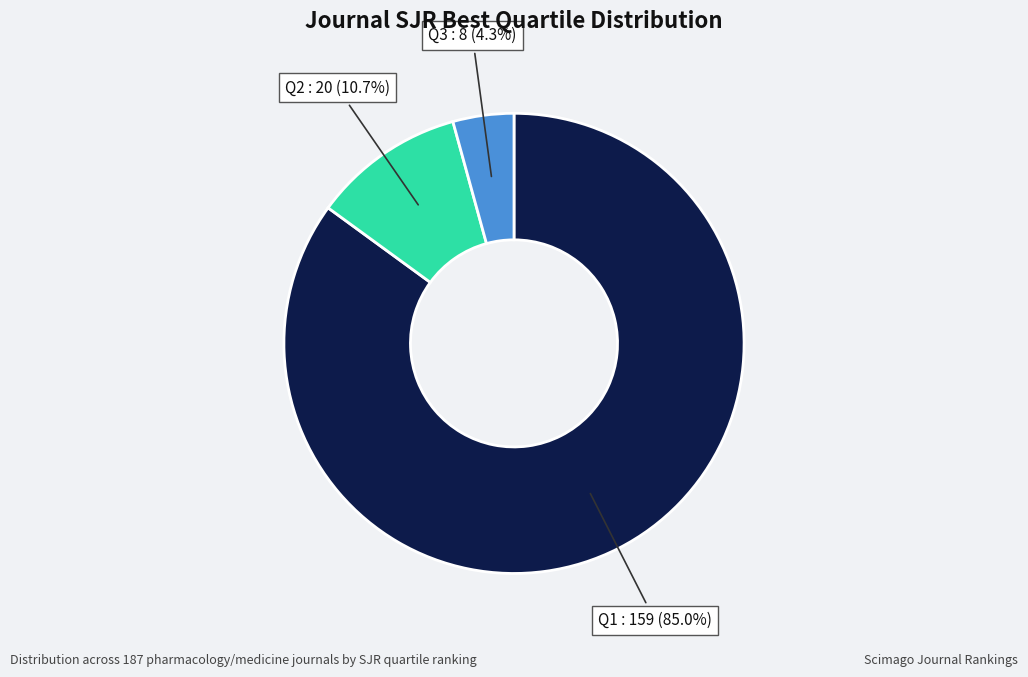

To the nearest percent, what portion does Q3 represent?

4%